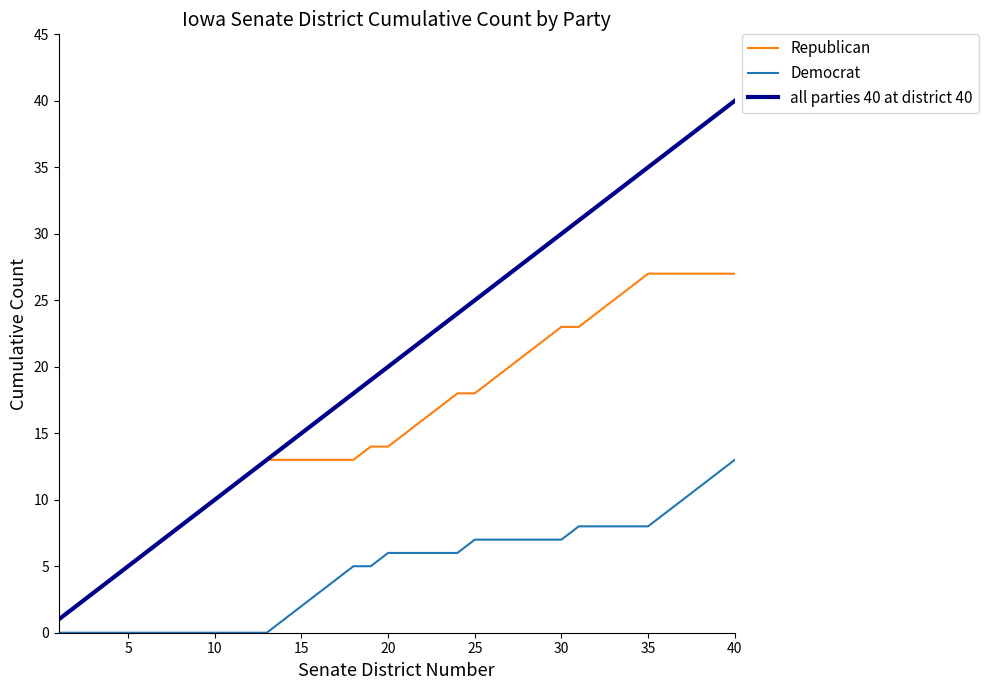

True or false: Democrat and all parties 40 at district 40 cross at least once.

False